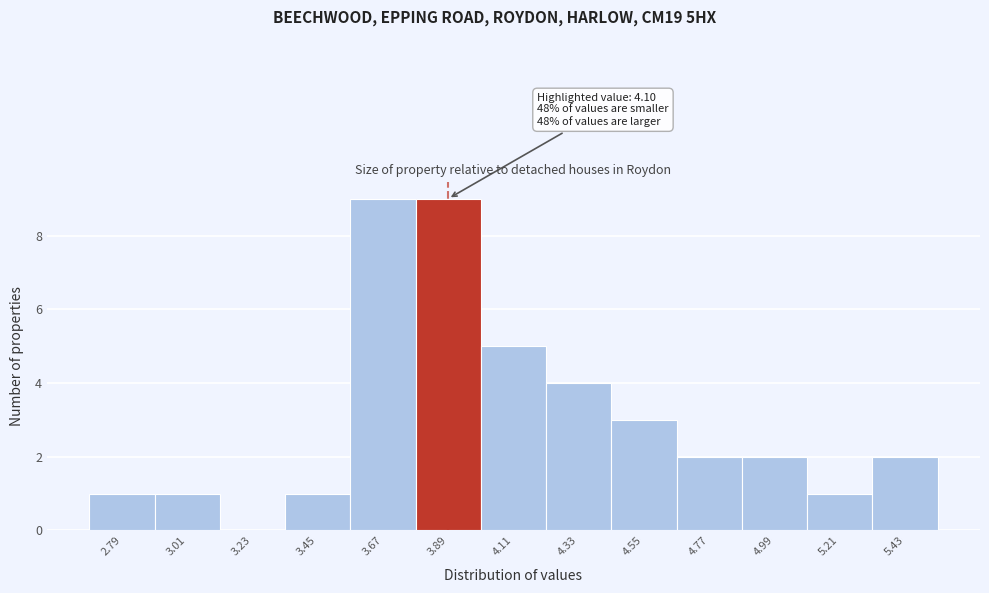

Reading right to left, what are all the values shown in this chart?

5.43=2	5.21=1	4.99=2	4.77=2	4.55=3	4.33=4	4.11=5	3.89=9	3.67=9	3.45=1	3.23=0	3.01=1	2.79=1